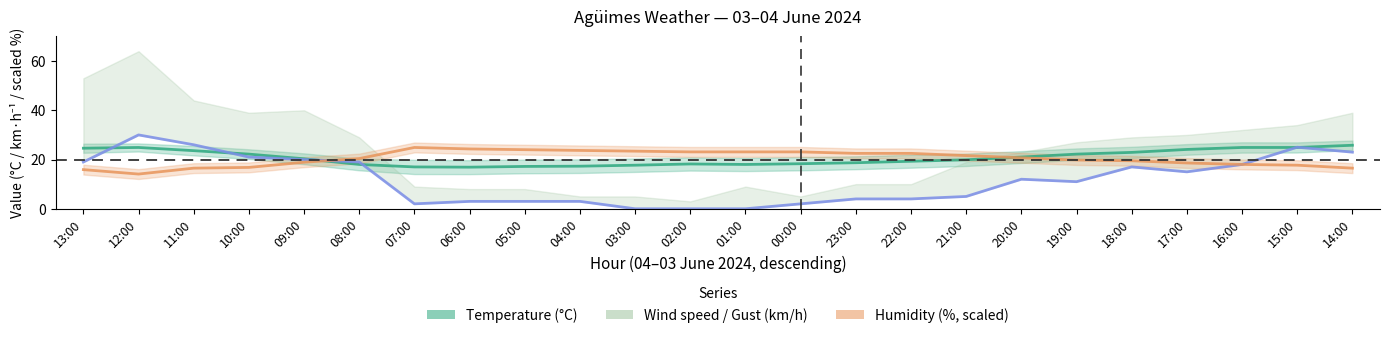

Reading left to right, list all the values displayed in this chart.

Temperature (°C): 13:00=24.6	12:00=24.9	11:00=23.6	10:00=22.2	09:00=20.3	08:00=18.0	07:00=17.0	06:00=16.9	05:00=17.2	04:00=17.3	03:00=17.7	02:00=18.2	01:00=18.0	00:00=18.3	23:00=18.7	22:00=19.3	21:00=19.9	20:00=21.0	19:00=22.2	18:00=22.9	17:00=24.1	16:00=24.9	15:00=24.9	14:00=25.8
Humidity (%): 13:00=15.9	12:00=14.1	11:00=16.5	10:00=16.8	09:00=18.9	08:00=20.4	07:00=24.9	06:00=24.3	05:00=24.0	04:00=23.7	03:00=23.4	02:00=23.1	01:00=23.1	00:00=23.1	23:00=22.5	22:00=22.5	21:00=21.6	20:00=20.7	19:00=19.8	18:00=19.5	17:00=18.6	16:00=18.0	15:00=17.7	14:00=16.5
Wind speed (km/h): 13:00=19.0	12:00=30.0	11:00=26.0	10:00=21.0	09:00=20.0	08:00=19.0	07:00=2.0	06:00=3.0	05:00=3.0	04:00=3.0	03:00=0.0	02:00=0.0	01:00=0.0	00:00=2.0	23:00=4.0	22:00=4.0	21:00=5.0	20:00=12.0	19:00=11.0	18:00=17.0	17:00=15.0	16:00=18.0	15:00=25.0	14:00=23.0